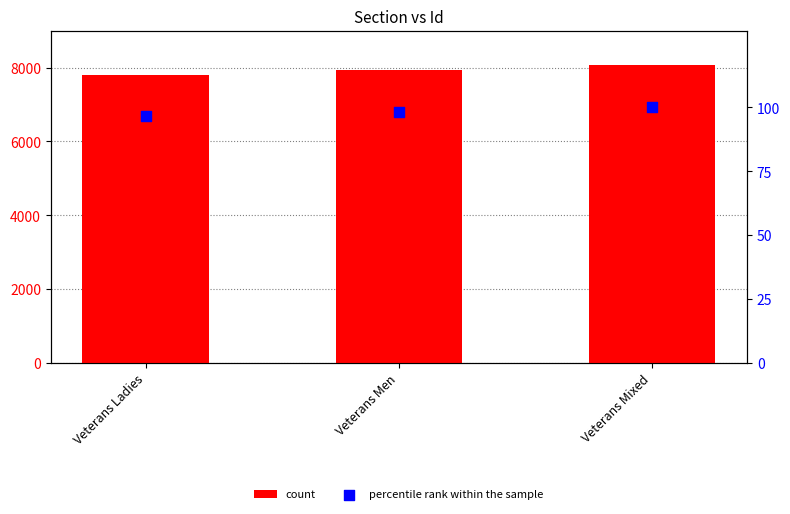

Which series contains the lowest Y value?

percentile rank within the sample